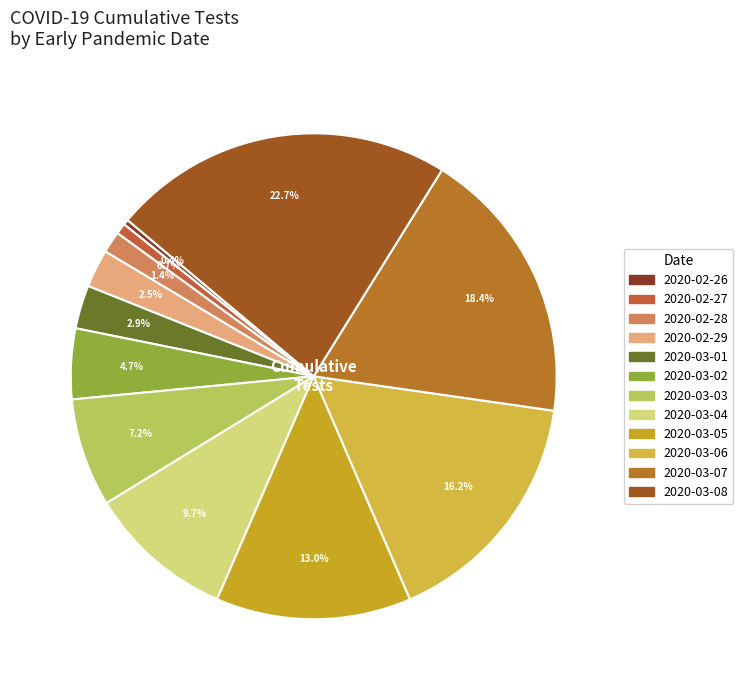

Rank the categories by value from lowest to highest.

2020-02-26, 2020-02-27, 2020-02-28, 2020-02-29, 2020-03-01, 2020-03-02, 2020-03-03, 2020-03-04, 2020-03-05, 2020-03-06, 2020-03-07, 2020-03-08